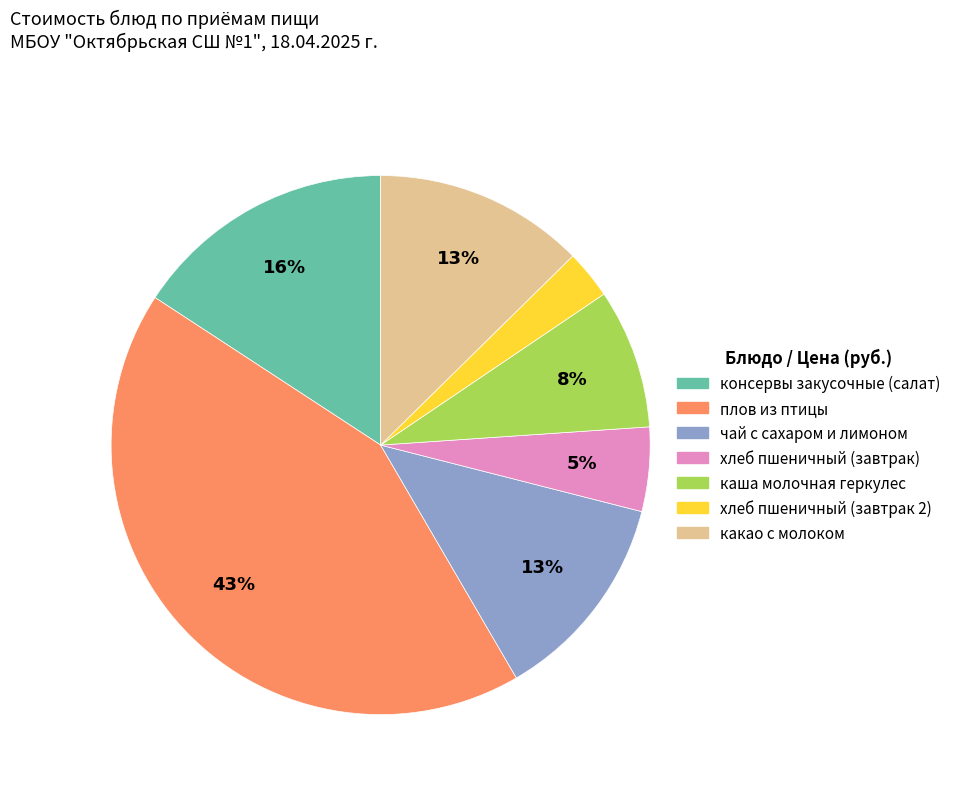

How many segments does this pie chart have?

7